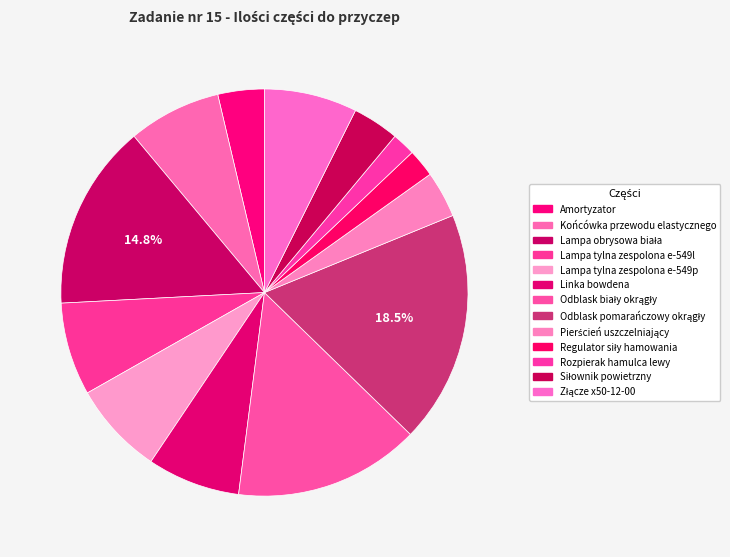

Which slice is the smallest?

Rozpierak hamulca lewy